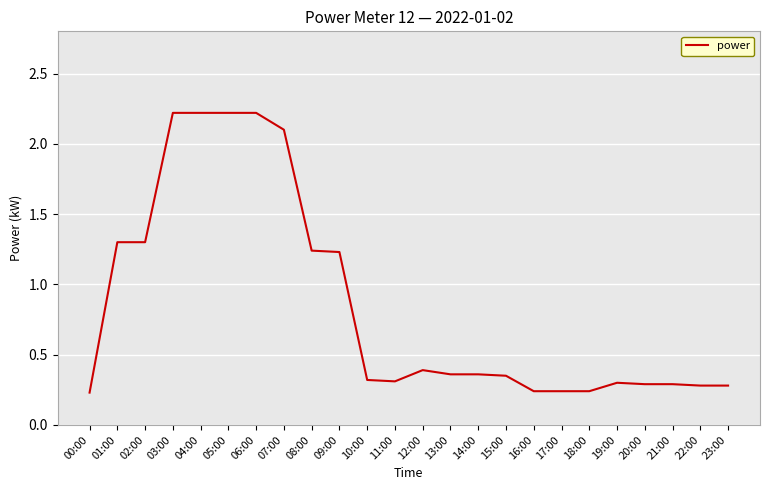

The value at 01:00 is 1.9. True or false?

False